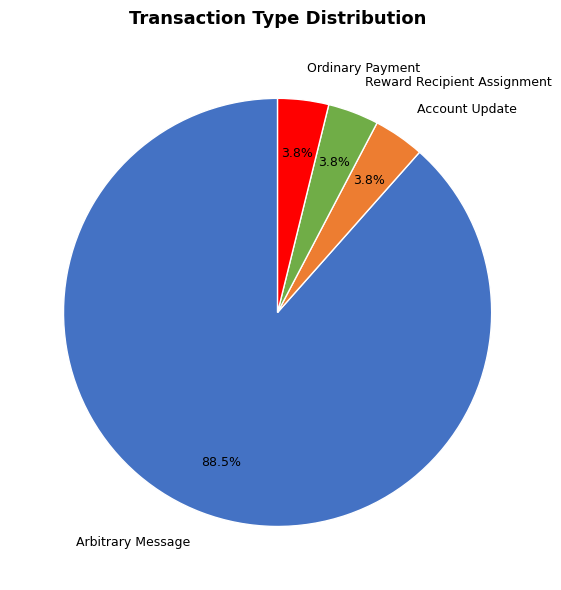

Which category accounts for the majority?

Arbitrary Message